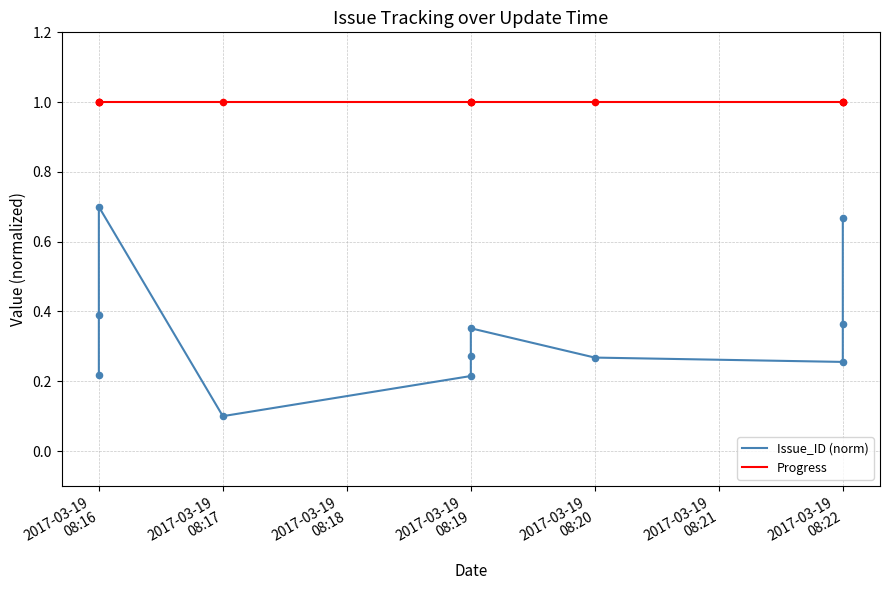

Which series has the largest total across all categories?

Progress